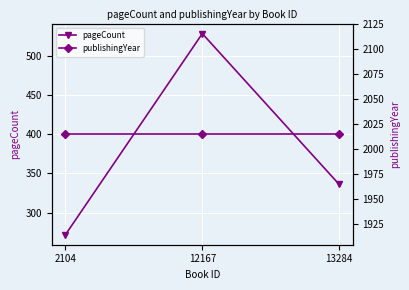

Reading right to left, transcribe all the data shown in this chart.

pageCount: 13284=336	12167=528	2104=272
publishingYear: 13284=2015	12167=2015	2104=2015